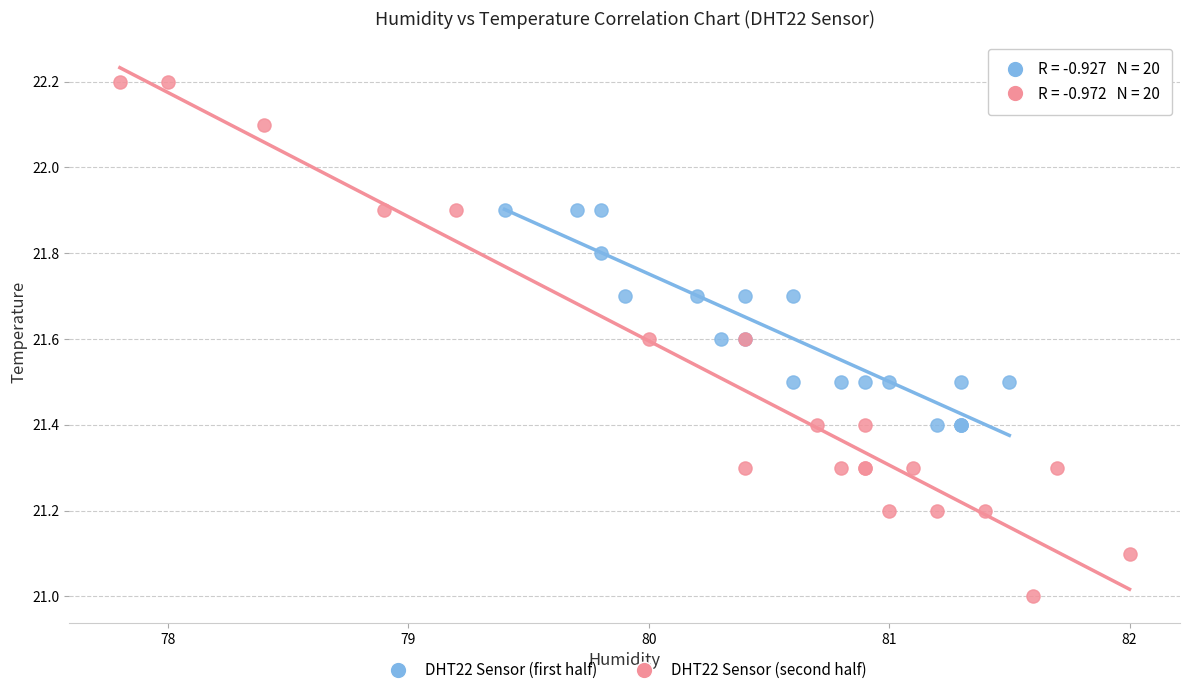

Which series reaches the minimum Y coordinate?

DHT22 Sensor (second half)